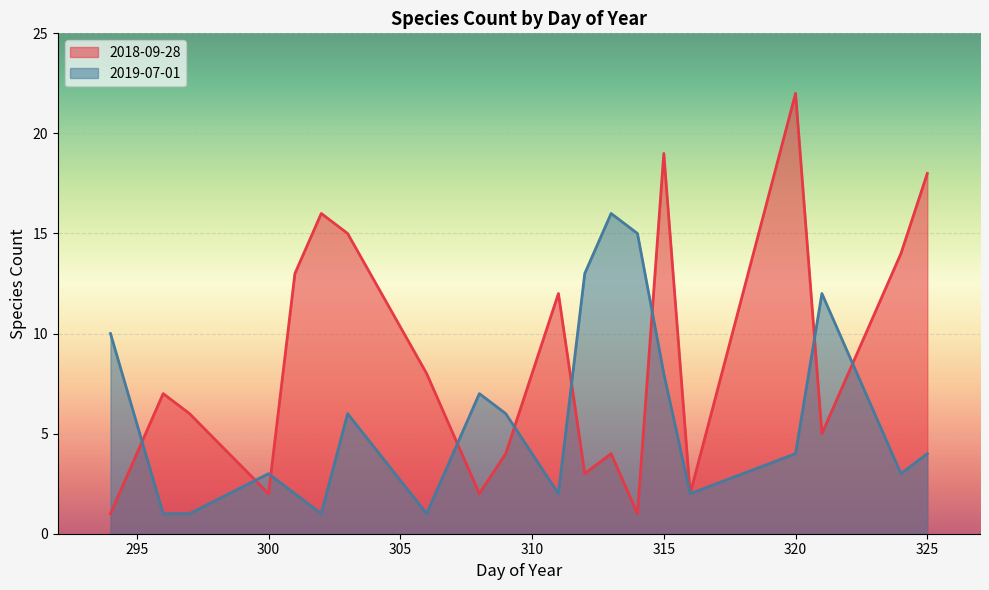

Is it true that 2019-07-01 equals 3 at 320?

False